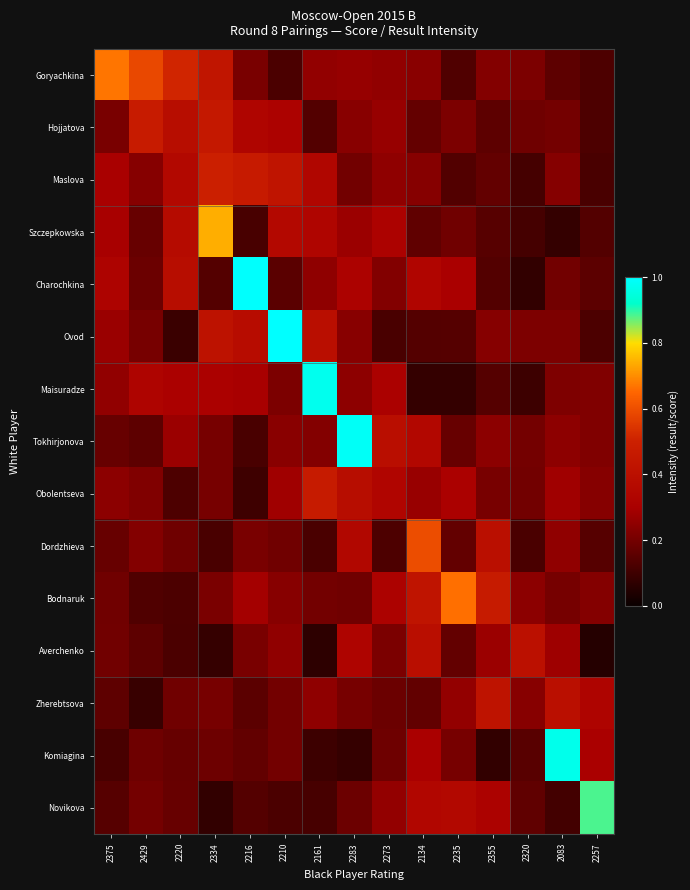

Between 2375 and 2257, which series saw the biggest shift?

Novikova